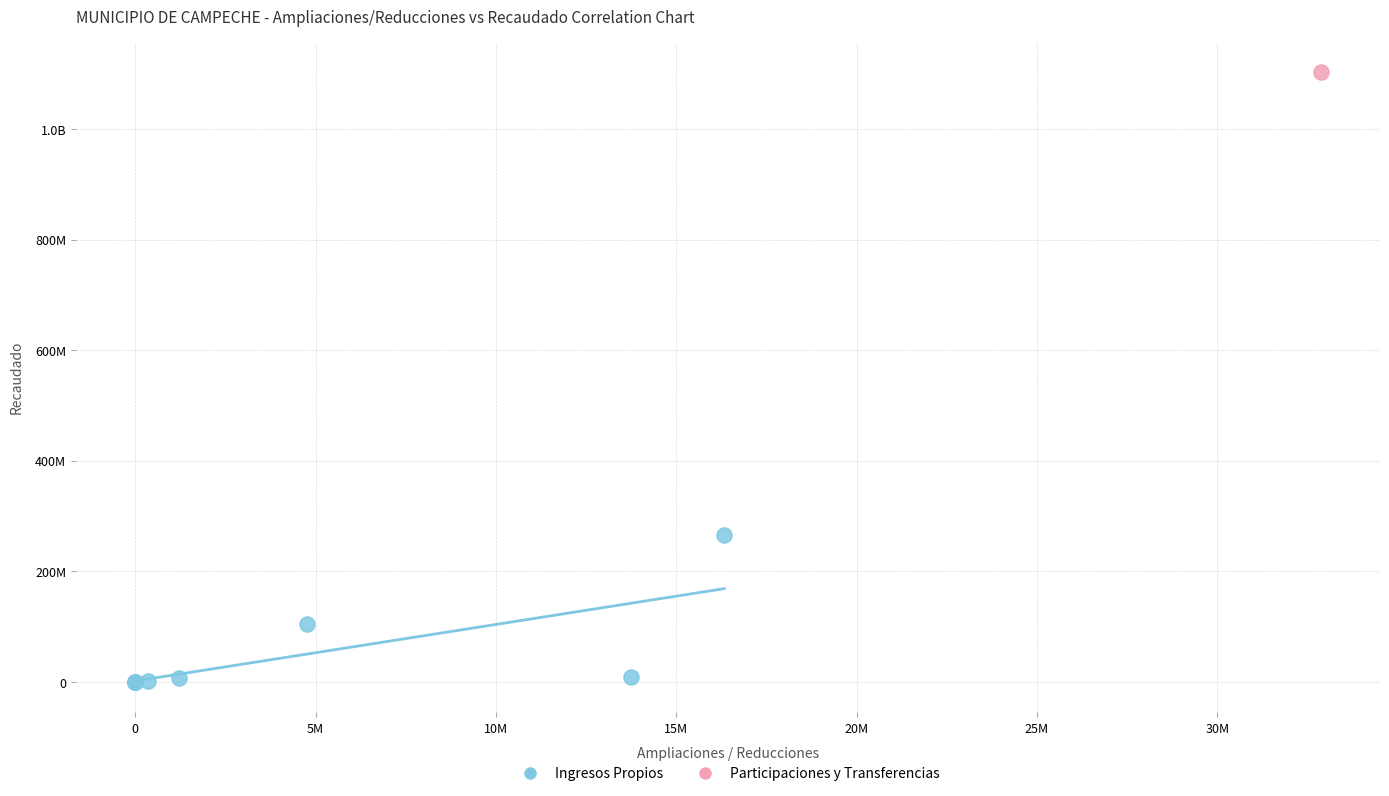

What are all the series names shown in the legend?

Ingresos Propios, Participaciones y Transferencias